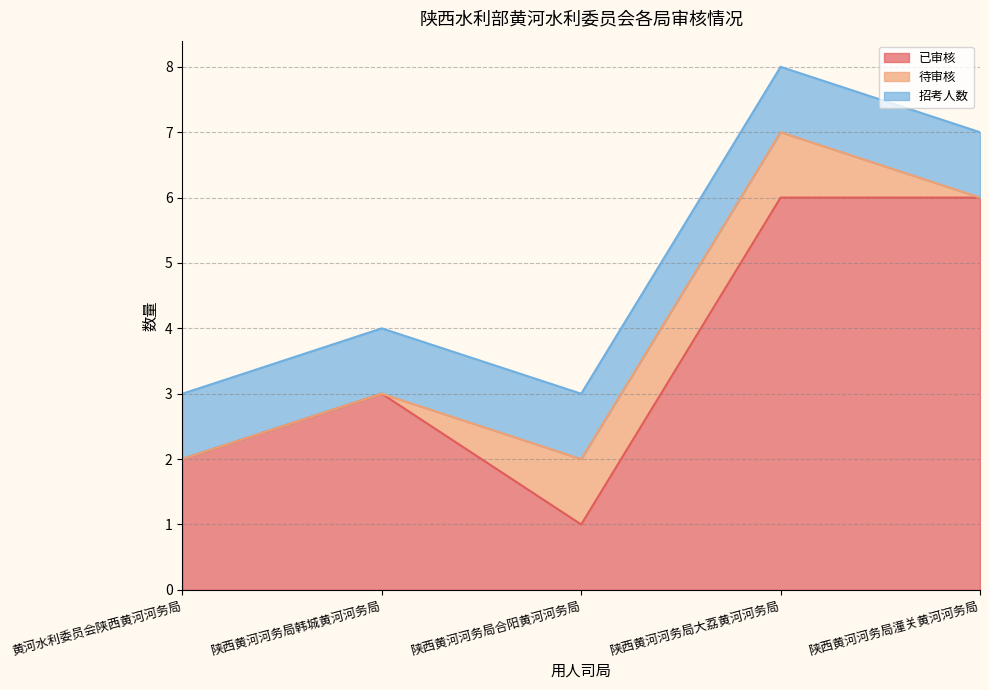

Reading left to right, what are all the values shown in this chart?

已审核: 黄河水利委员会陕西黄河河务局=2	陕西黄河河务局韩城黄河河务局=3	陕西黄河河务局合阳黄河河务局=1	陕西黄河河务局大荔黄河河务局=6	陕西黄河河务局潼关黄河河务局=6
待审核: 黄河水利委员会陕西黄河河务局=0	陕西黄河河务局韩城黄河河务局=0	陕西黄河河务局合阳黄河河务局=1	陕西黄河河务局大荔黄河河务局=1	陕西黄河河务局潼关黄河河务局=0
招考人数: 黄河水利委员会陕西黄河河务局=1	陕西黄河河务局韩城黄河河务局=1	陕西黄河河务局合阳黄河河务局=1	陕西黄河河务局大荔黄河河务局=1	陕西黄河河务局潼关黄河河务局=1